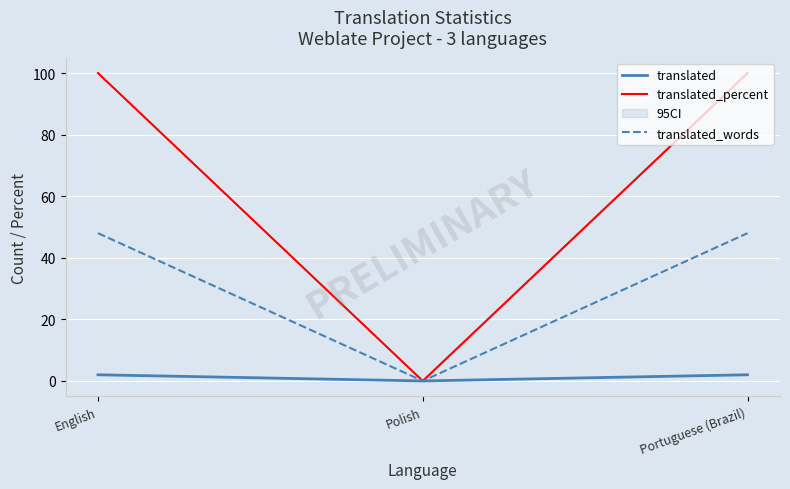

Count the translated_percent values in the range 0 to 100.

3